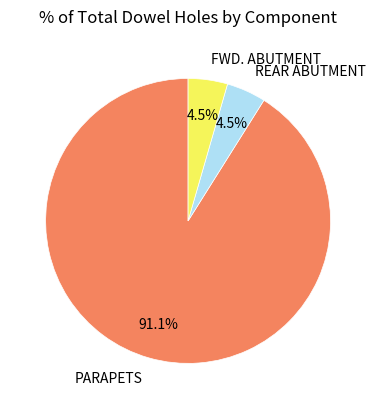

Is there a majority slice in this chart?

Yes